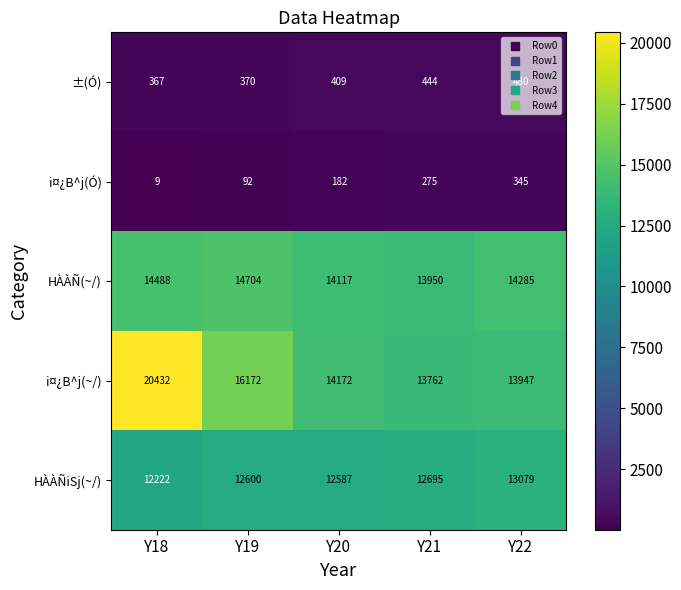

Which series has the widest spread of values?

i¤¿B^j(~/)